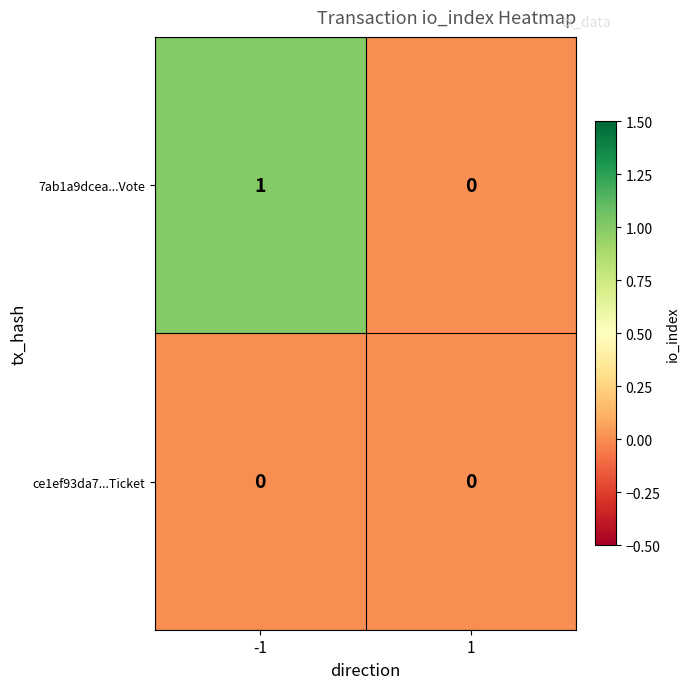

List the series in order of their overall mean, lowest first.

ce1ef93da7...Ticket, 7ab1a9dcea...Vote